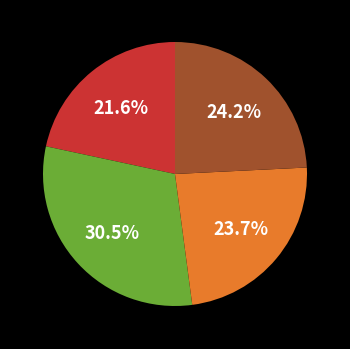

Is there a majority slice in this chart?

No